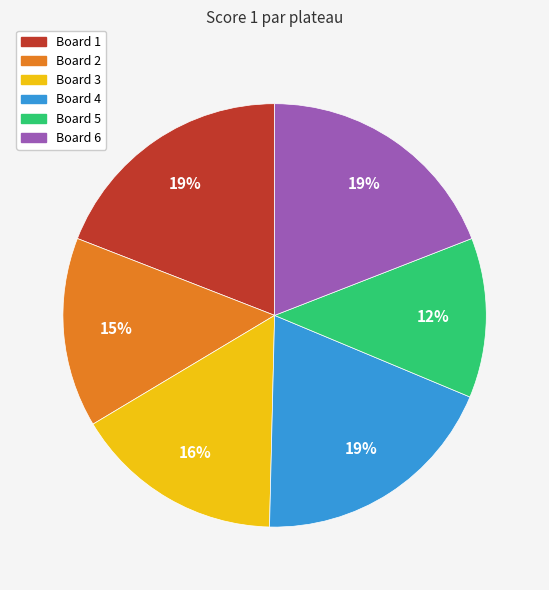

Which slice is the smallest?

Board 5